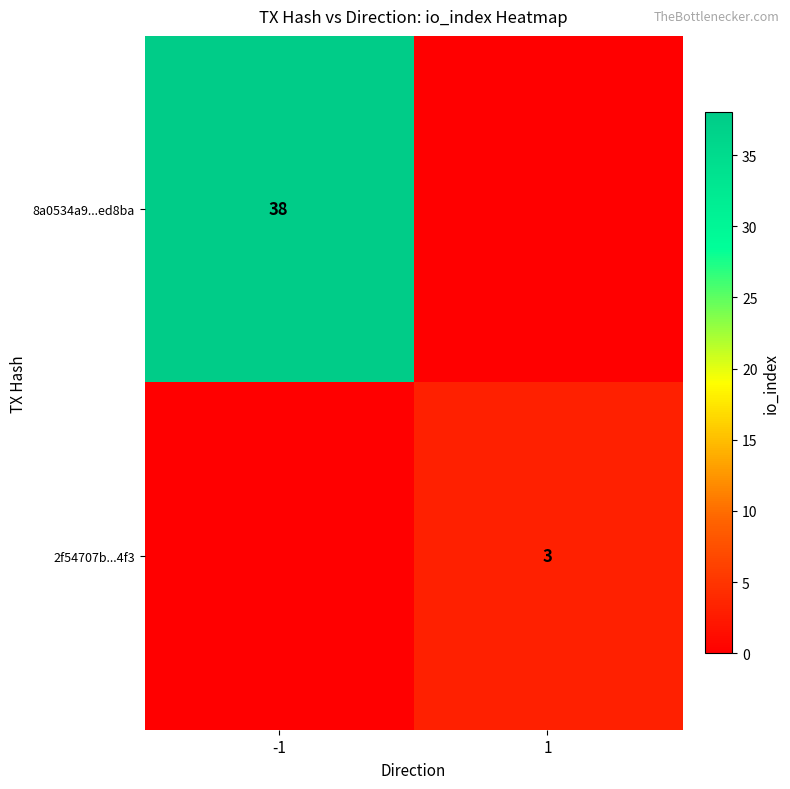

True or false: 8a0534a9...ed8ba has a value of 64 at -1.

False